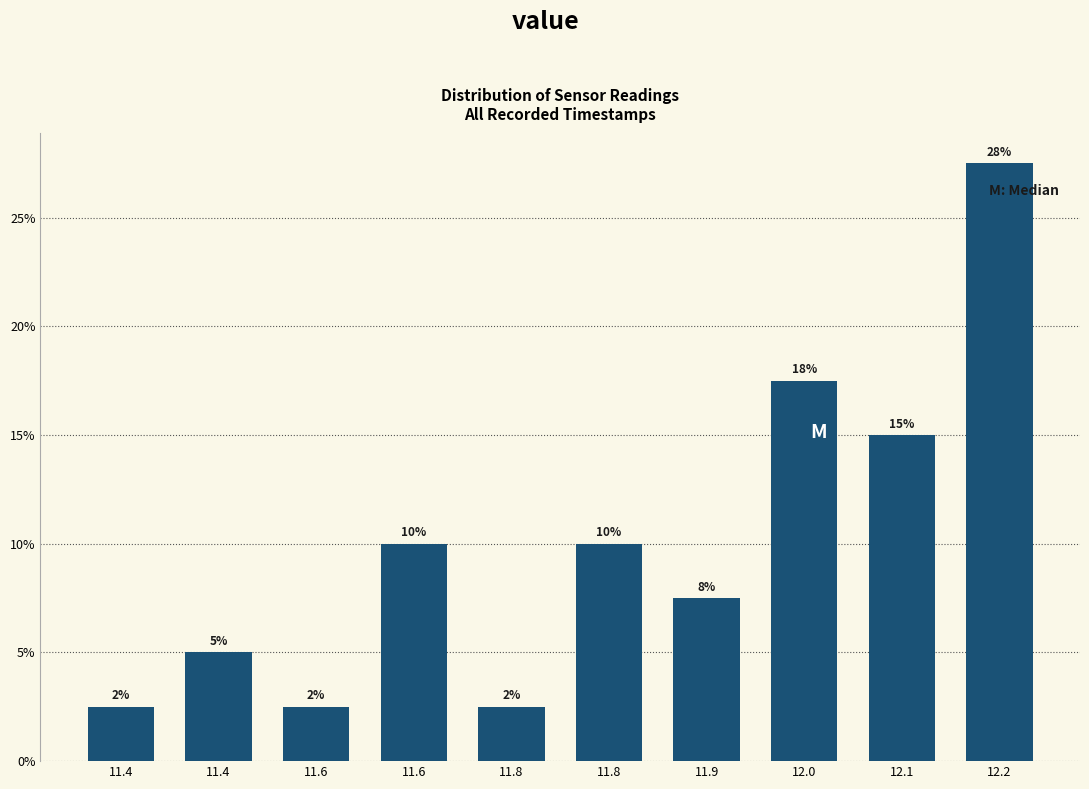

Does the chart contain any negative values?

No